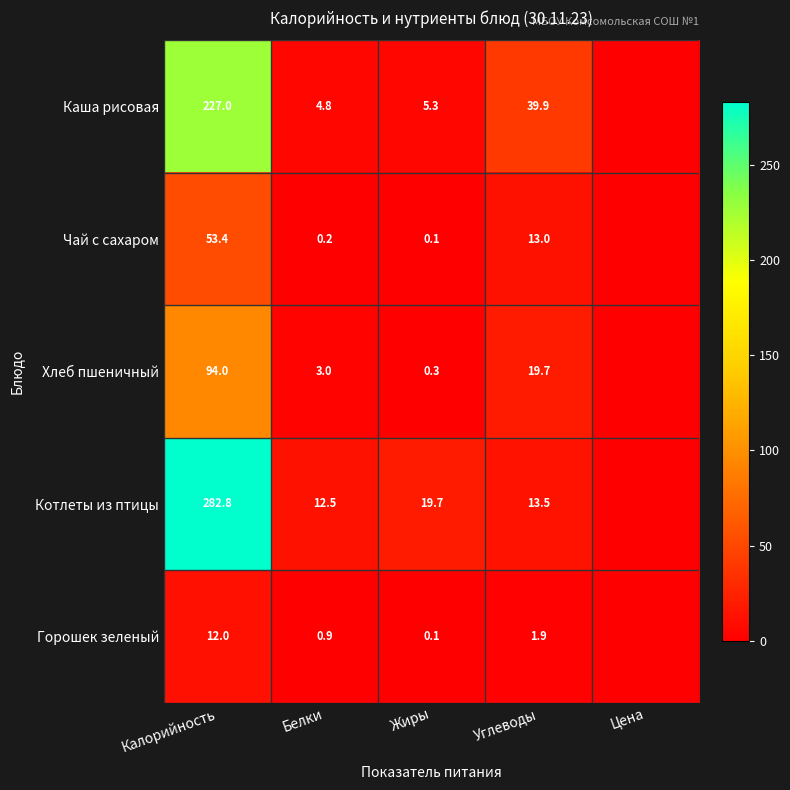

At which category is the sum across all series the highest?

Калорийность